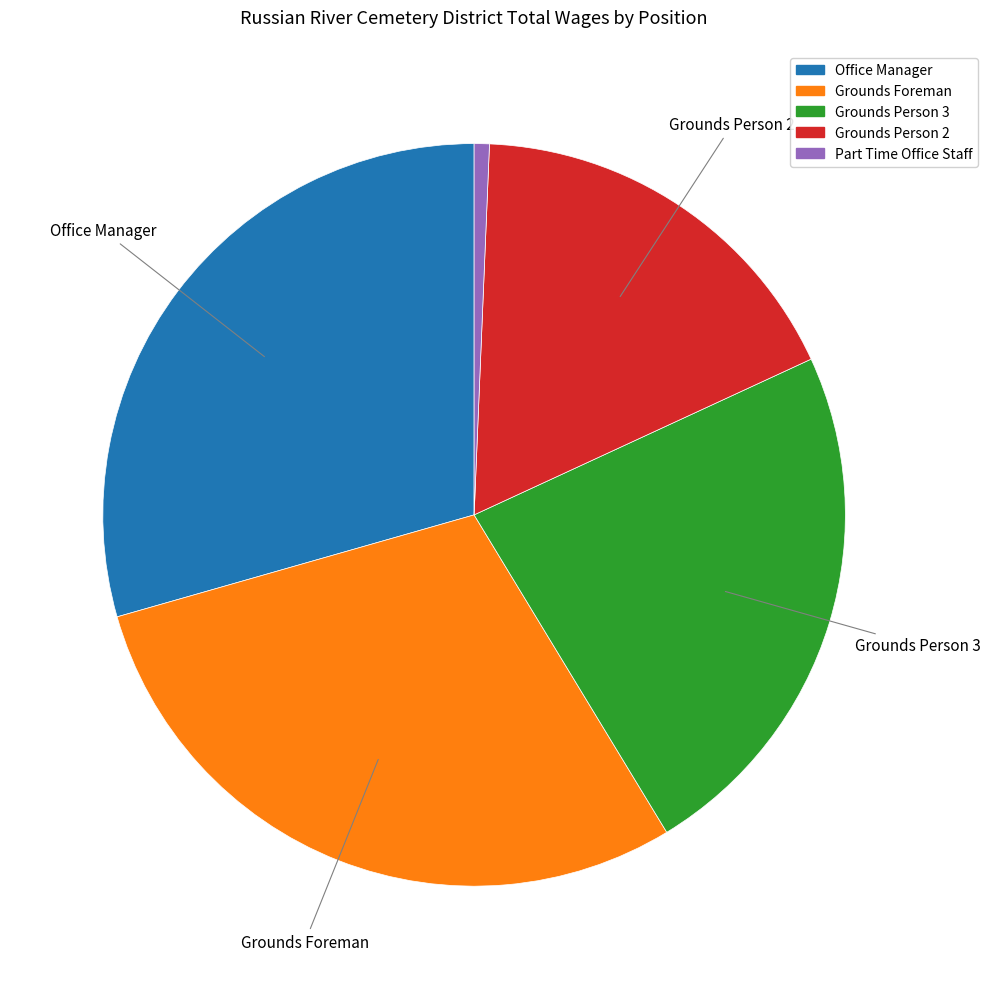

Is Grounds Foreman the majority of the pie?

No